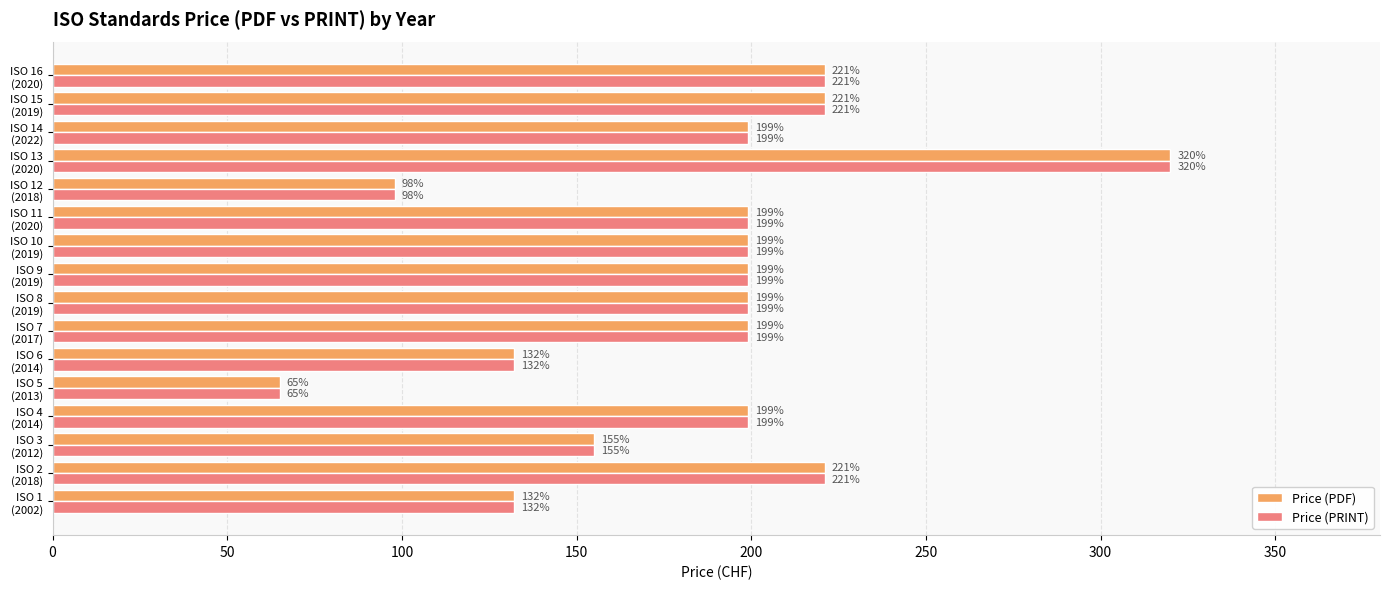

What is the sum of all Price (PDF) values?

2958